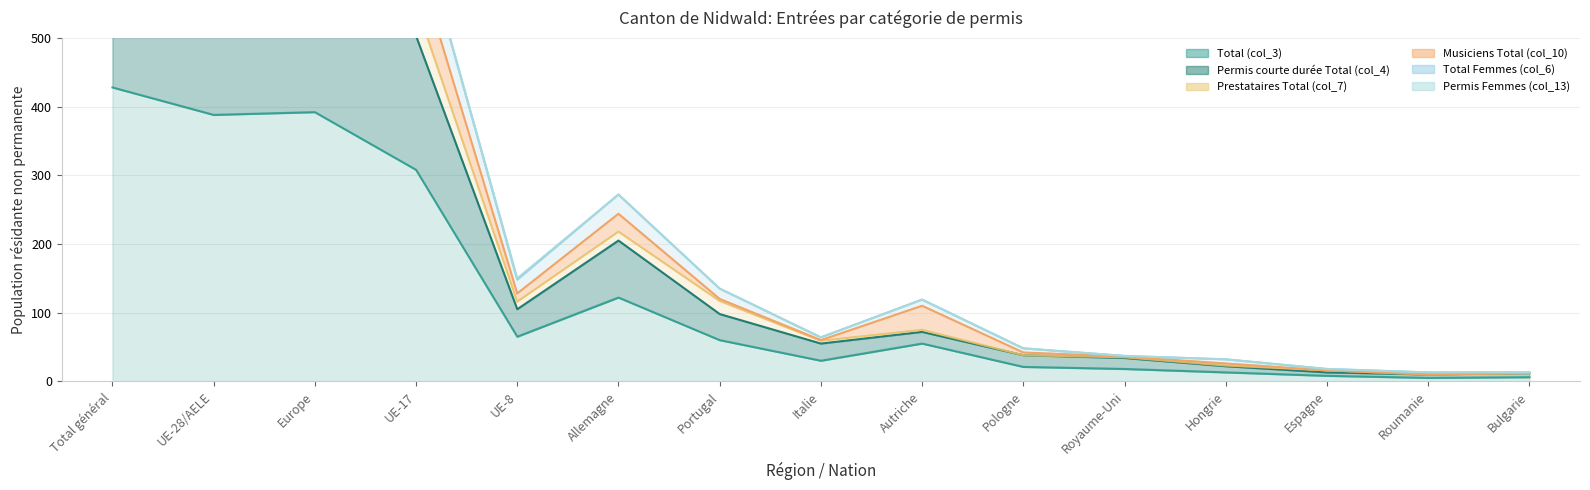

True or false: Prestataires Total (col_7) and Permis courte durée Total (col_4) cross at least once.

False